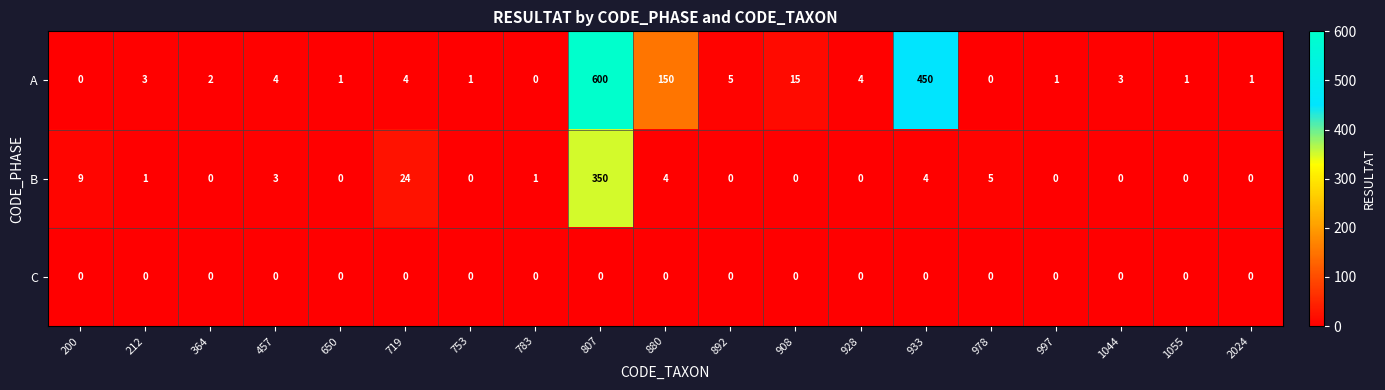

At which label is B closest to 175?

719